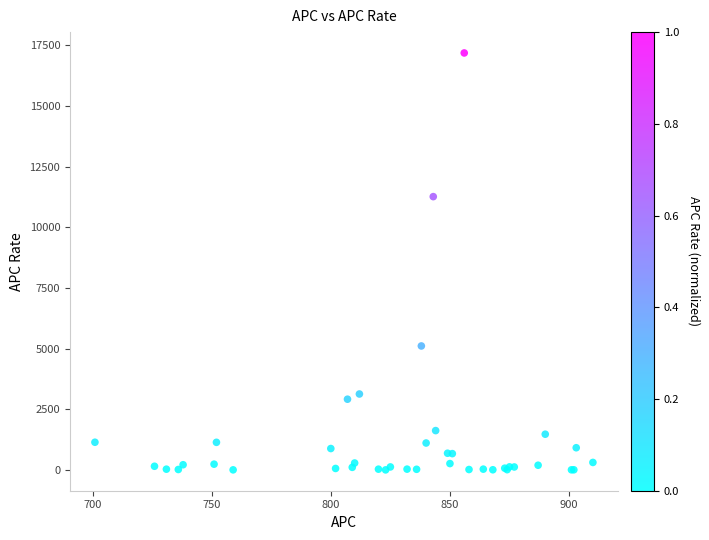

What Y value in the scatter plot is closest to 8594?

11265.1